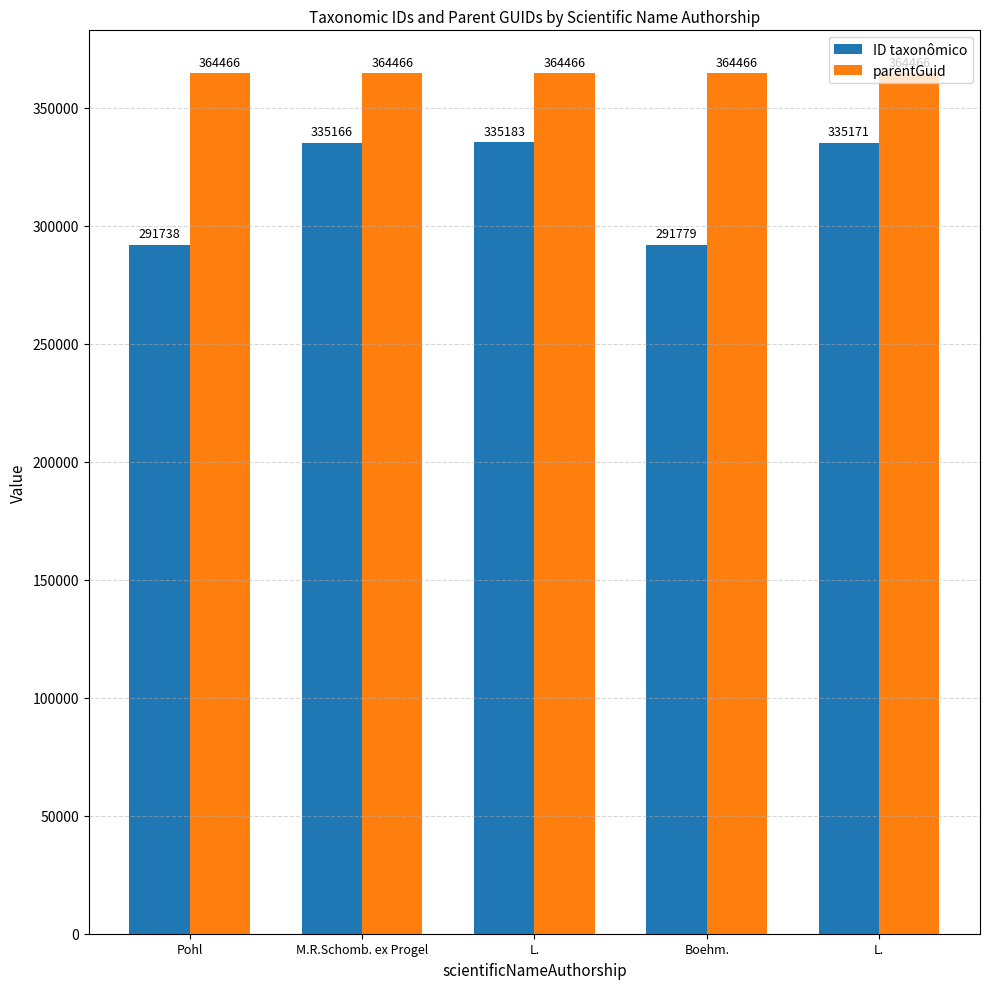

Count the number of data series in this chart.

2